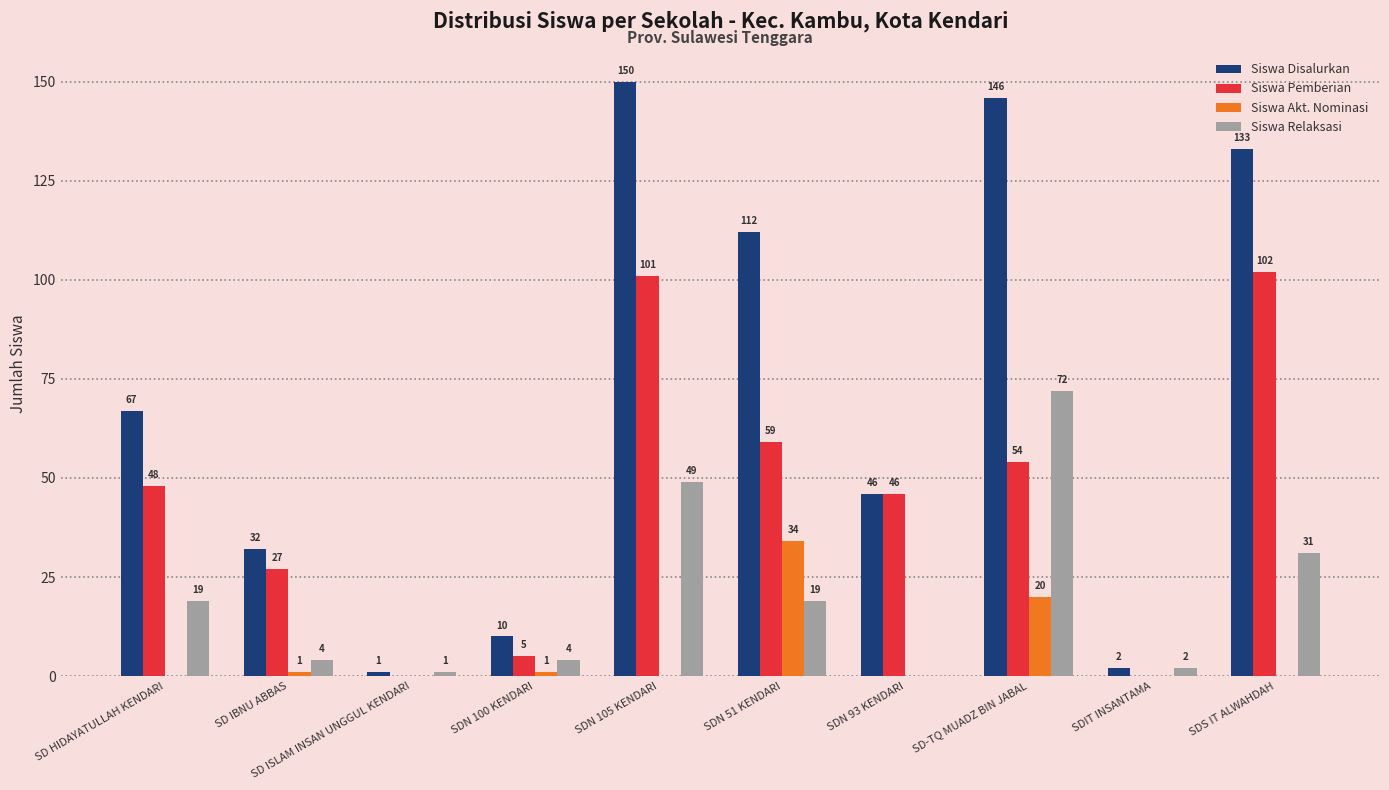

Are the bars horizontal?

No